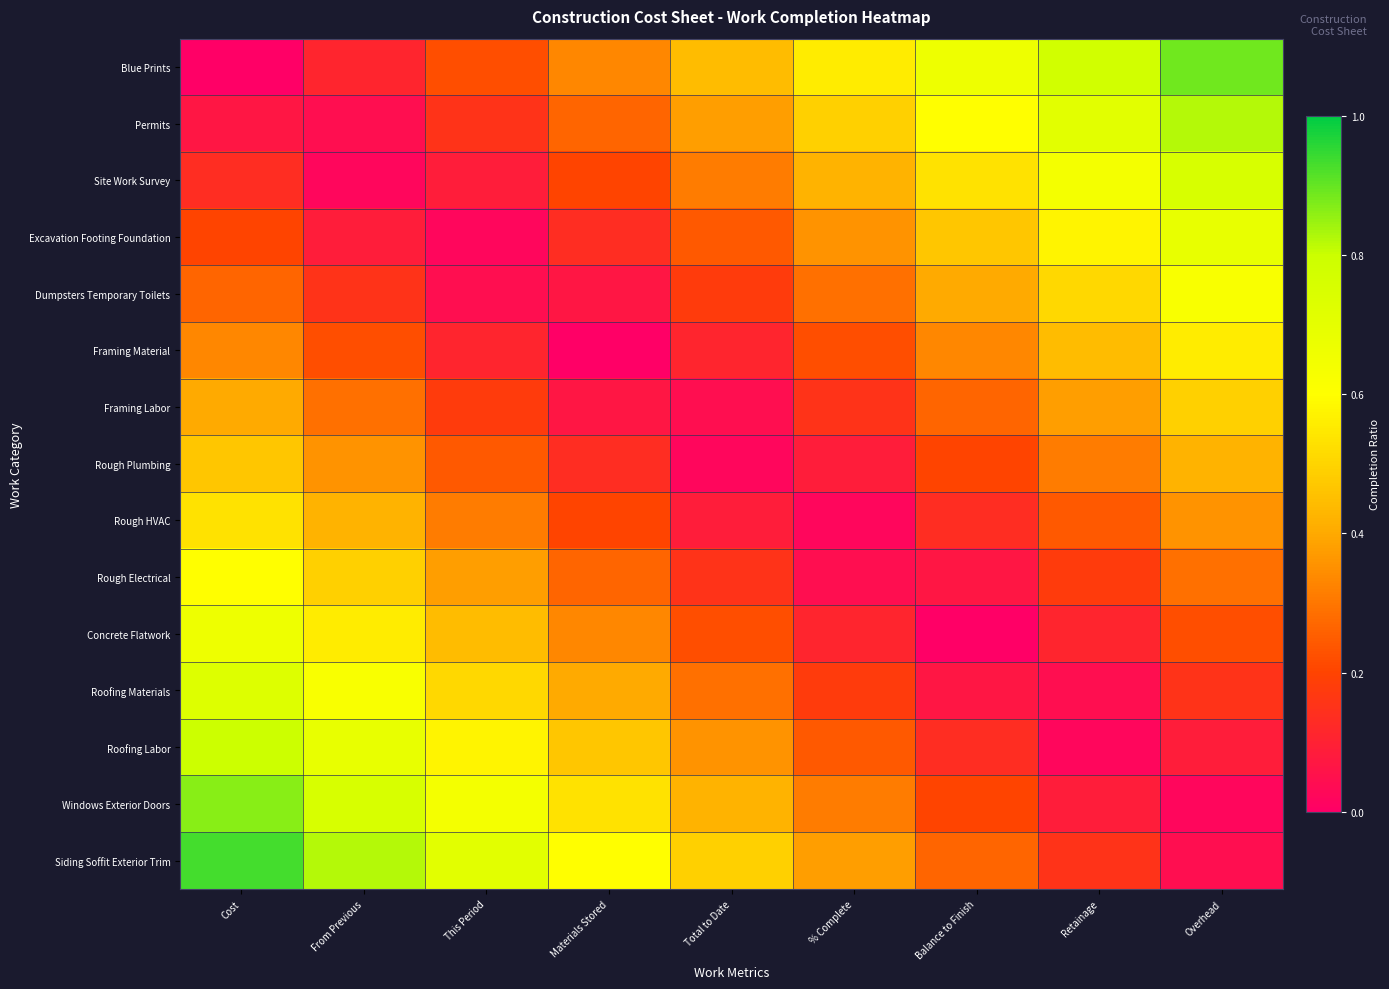

Which series has the largest total across all categories?

Siding Soffit Exterior Trim